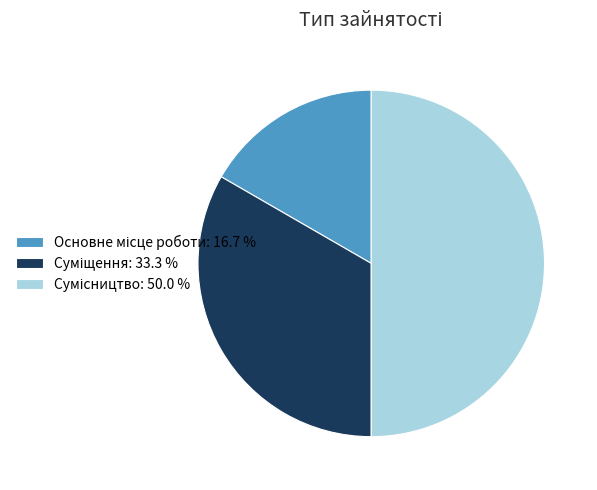

Rank the categories by value from lowest to highest.

Основне місце роботи, Суміщення, Сумісництво